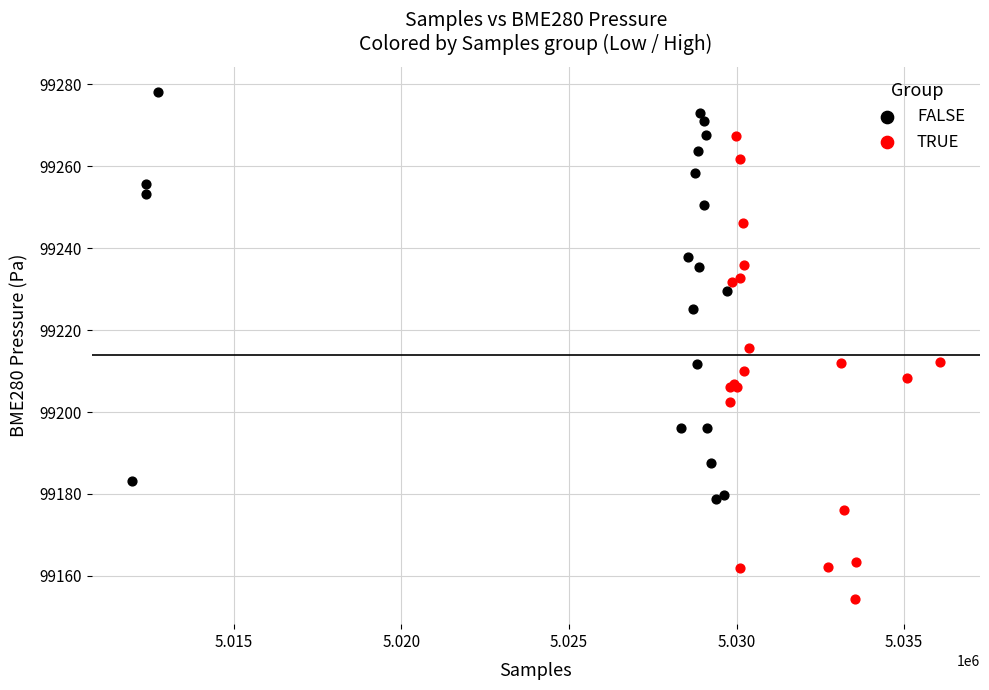

What are all the series names shown in the legend?

FALSE, TRUE